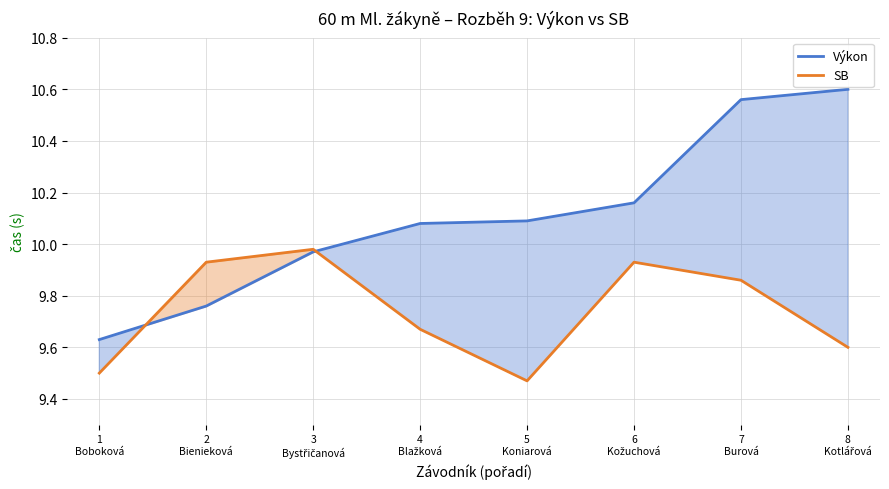

What is the maximum value shown in the chart?

10.6